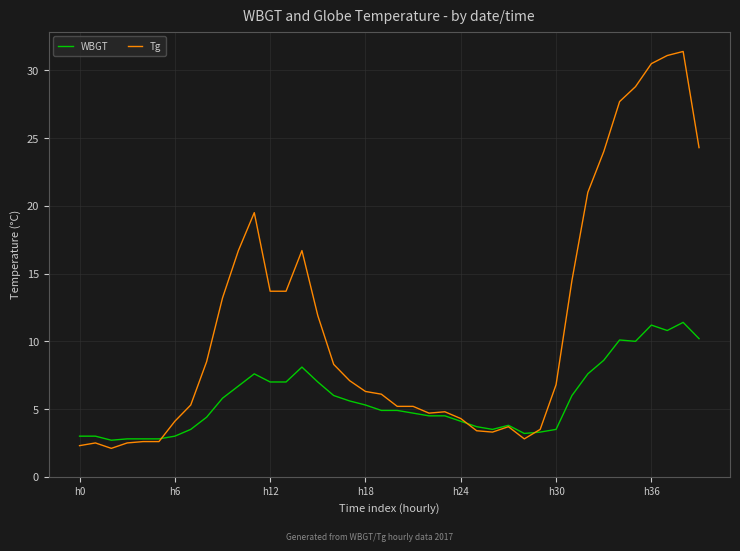

Rank the series by their average value, from highest to lowest.

Tg, WBGT